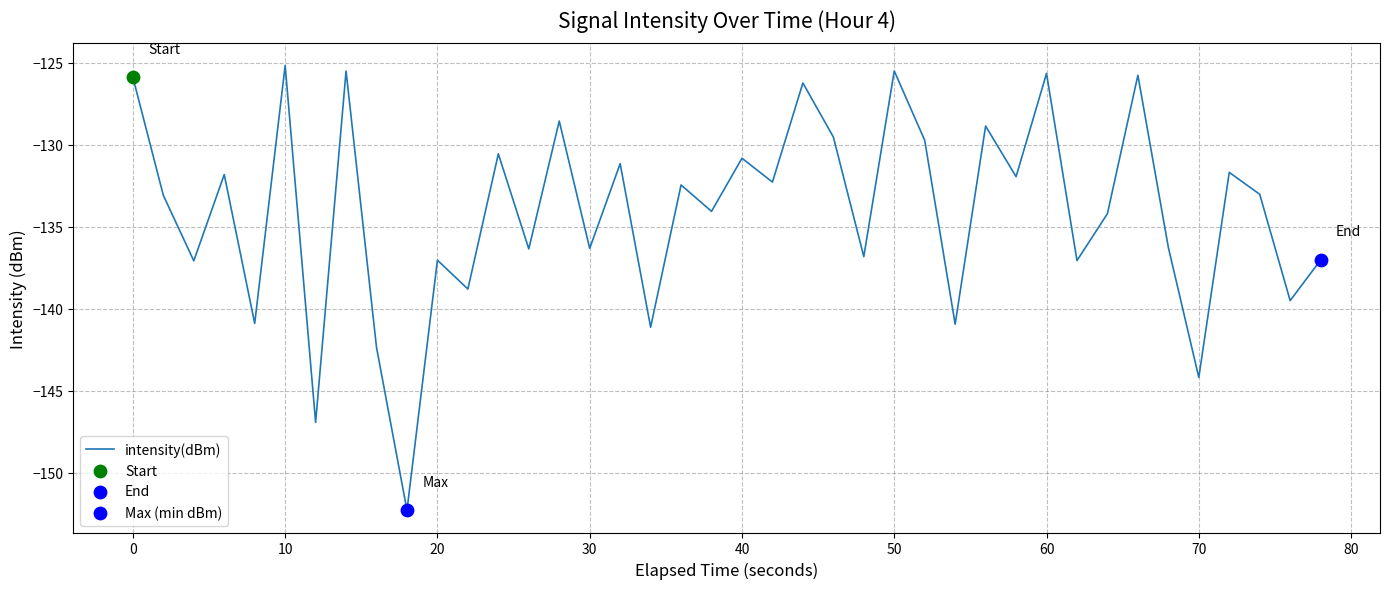

What is the greatest value displayed?

-125.2